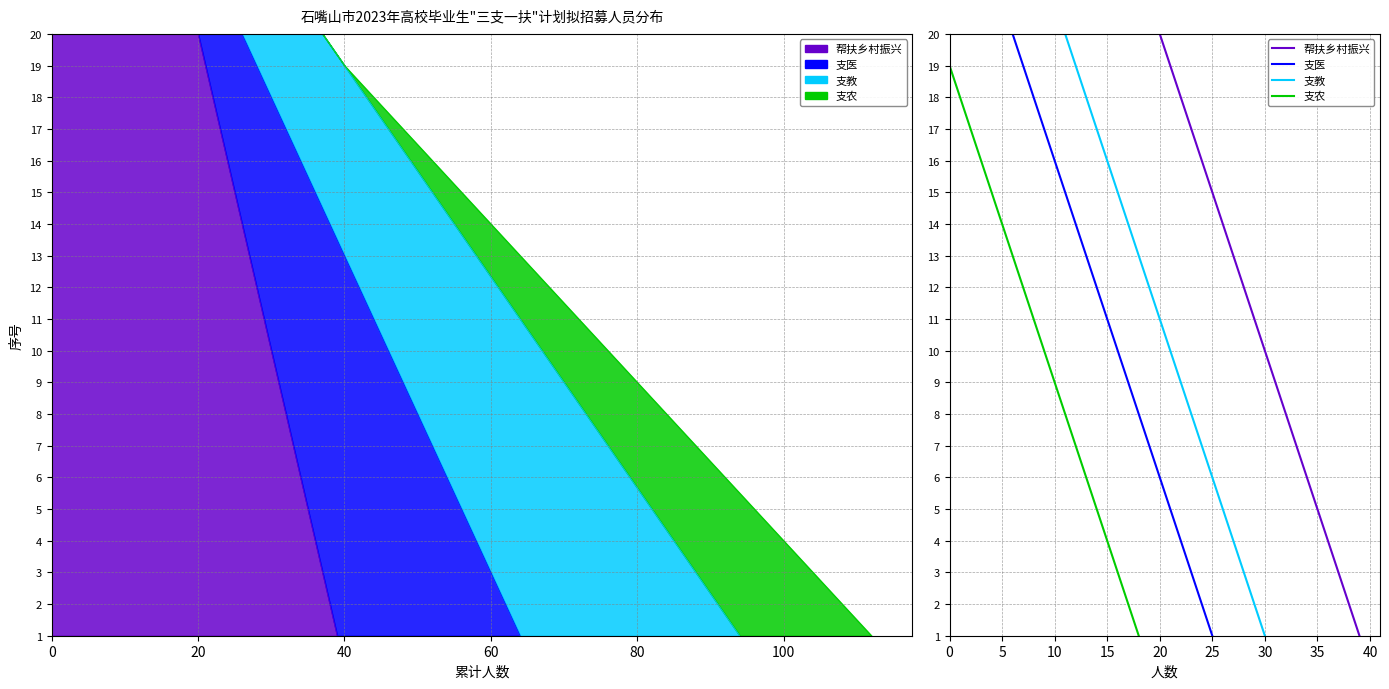

The value of 支教 at 16 is 28. True or false?

False